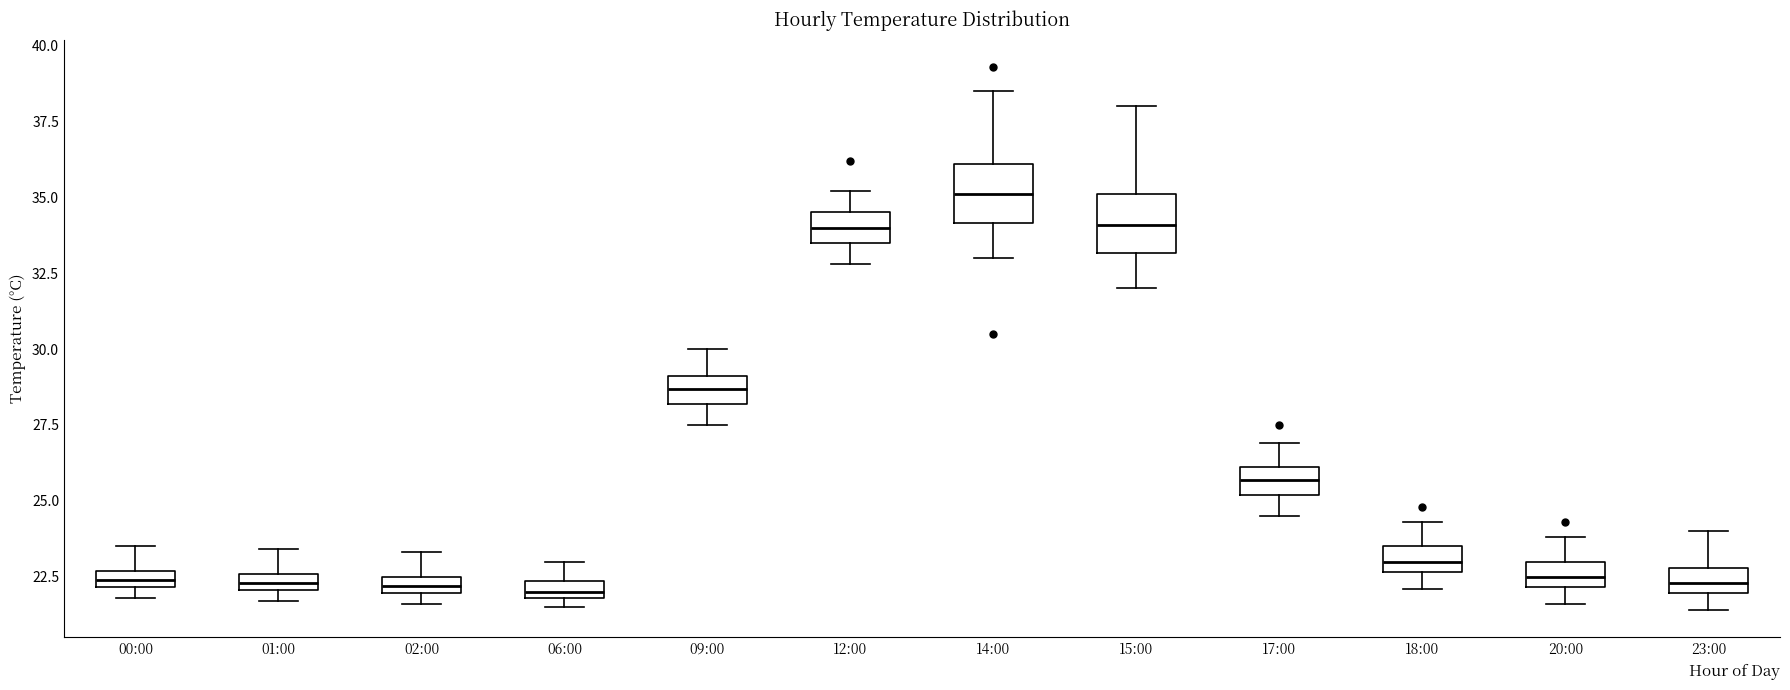

Which box has the highest median line?

14:00